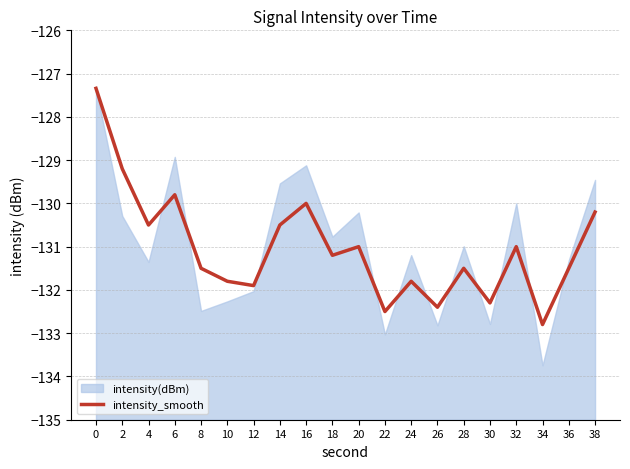

What is the value of the 16th point from the left?

-132.3